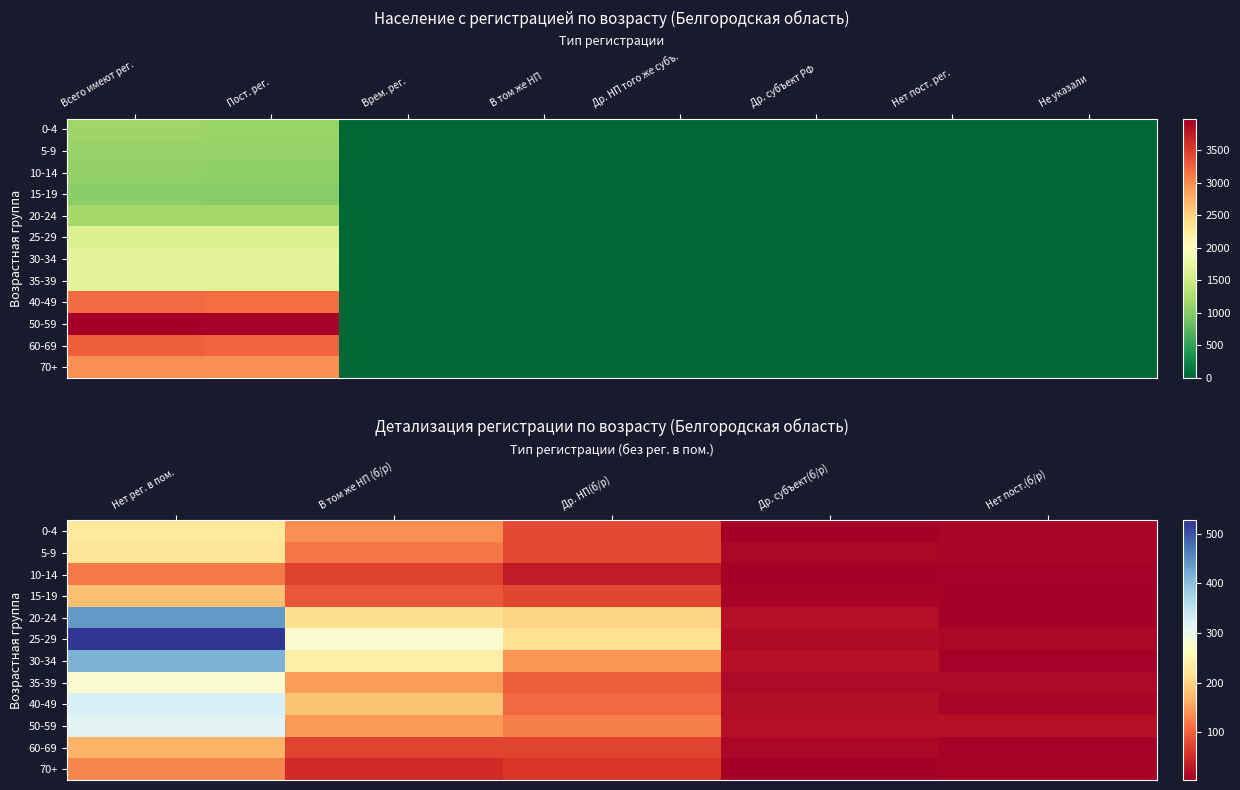

Is it true that 30-34 equals 548 at Нет рег. в пом.?

False